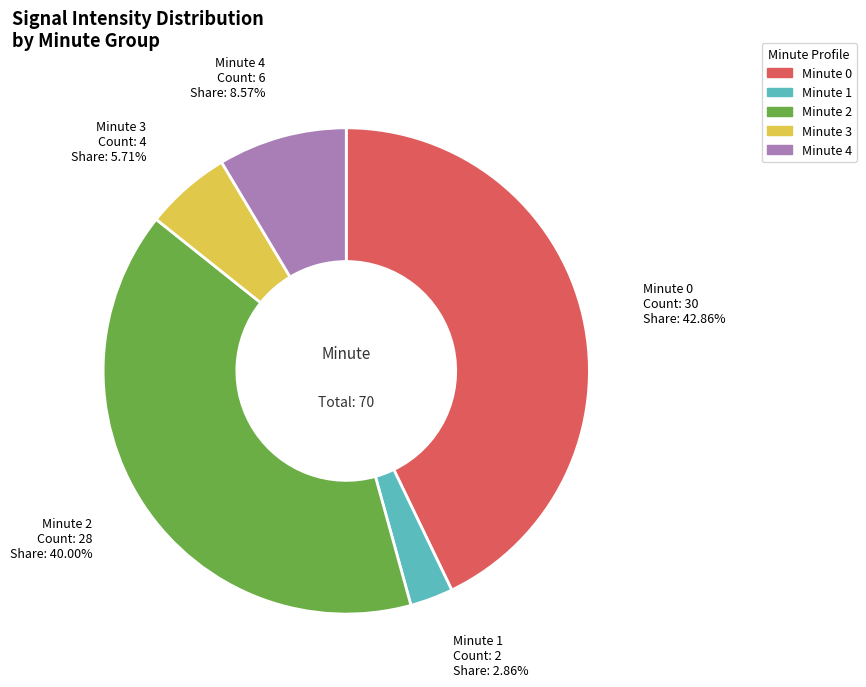

Is there a majority slice in this chart?

No